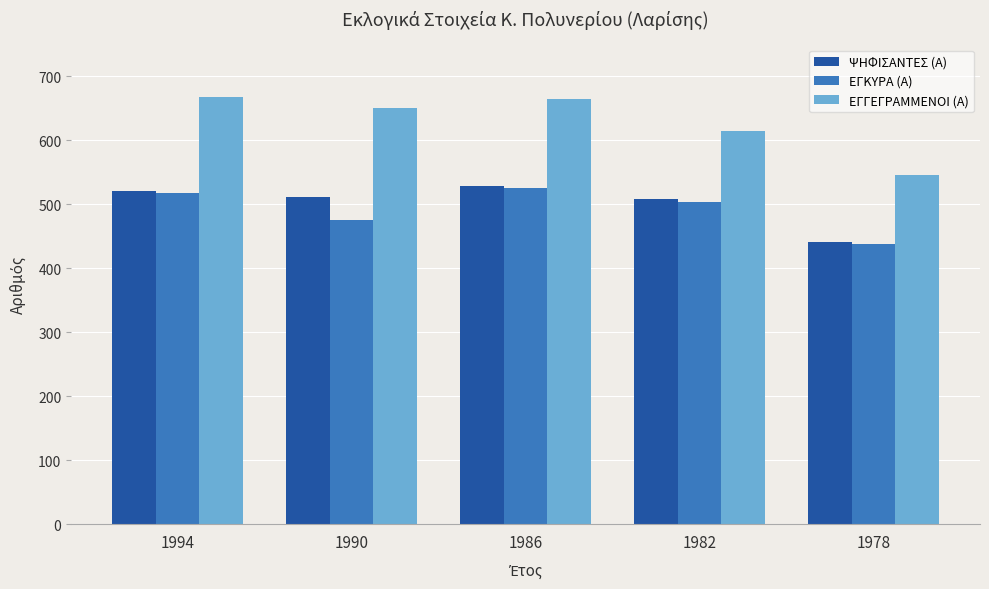

What is the difference between the highest and lowest values at 1990?

175